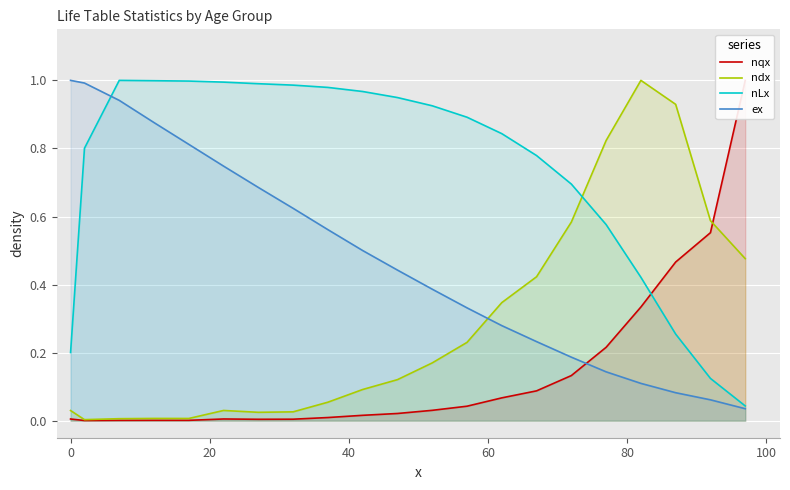

True or false: ndx and ex intersect in this chart.

True